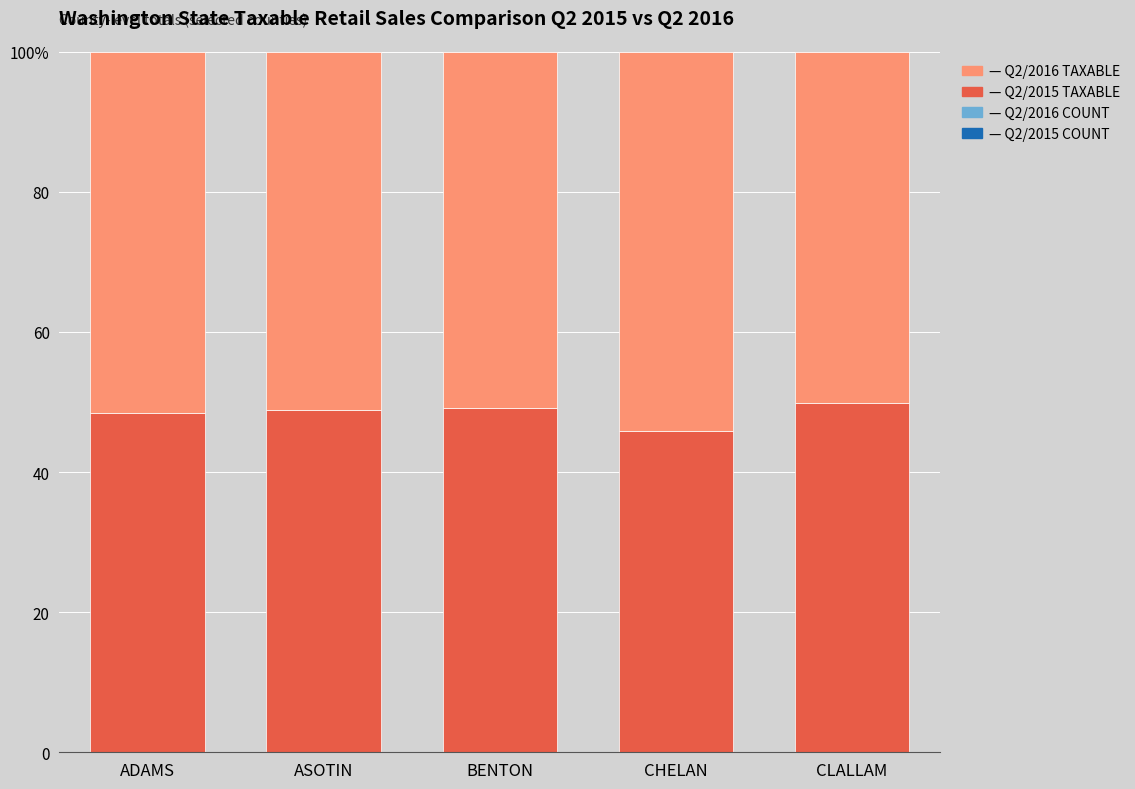

Are the bars horizontal?

No